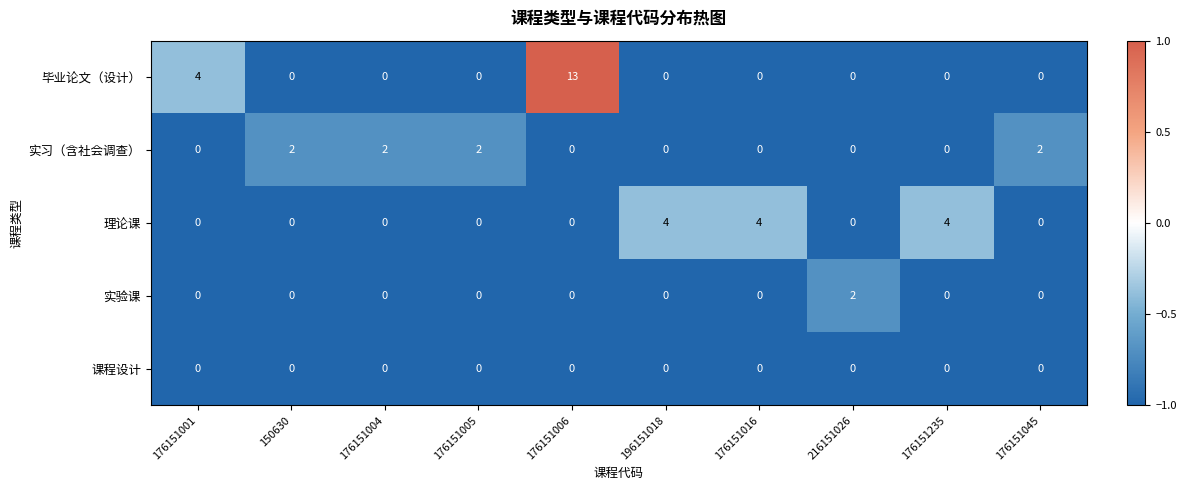

What is the total value across all series at 176151235?

4